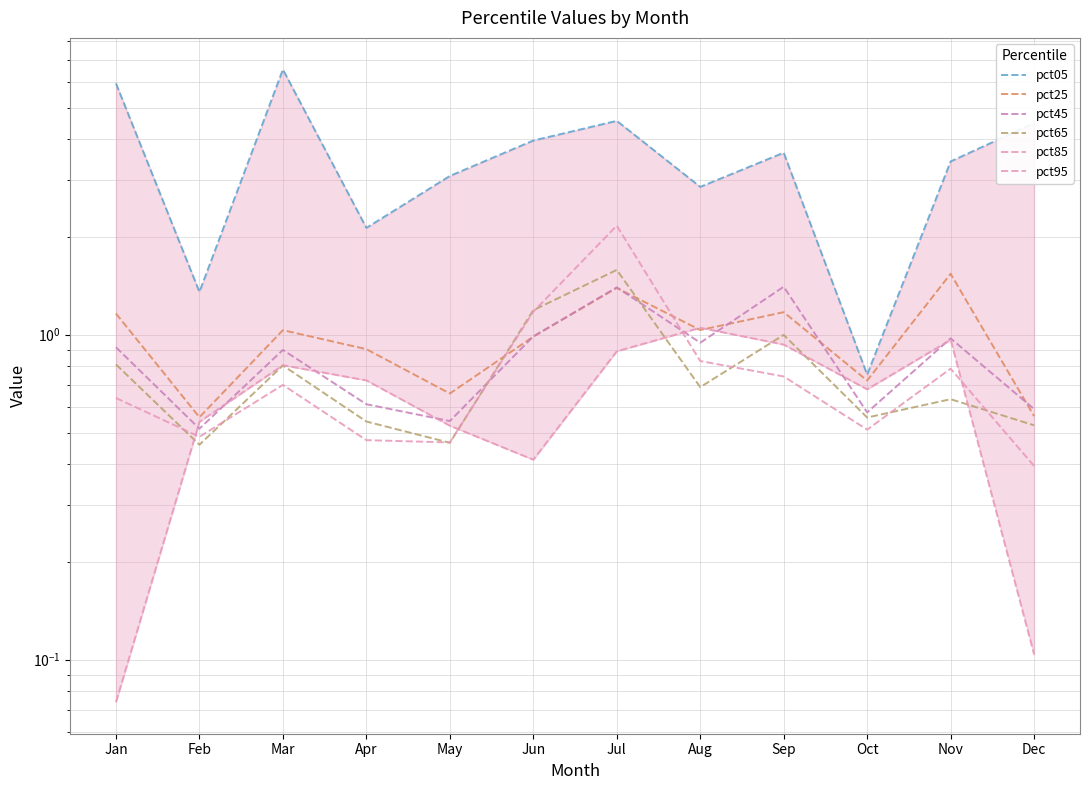

At which label is pct45 closest to 0?

Feb